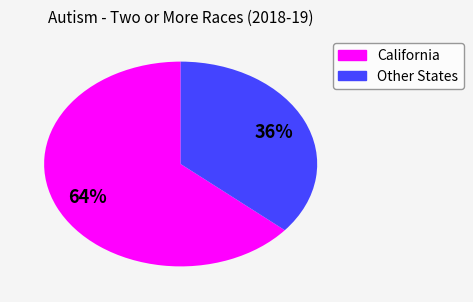

To the nearest percent, what is the average slice percentage?

50%